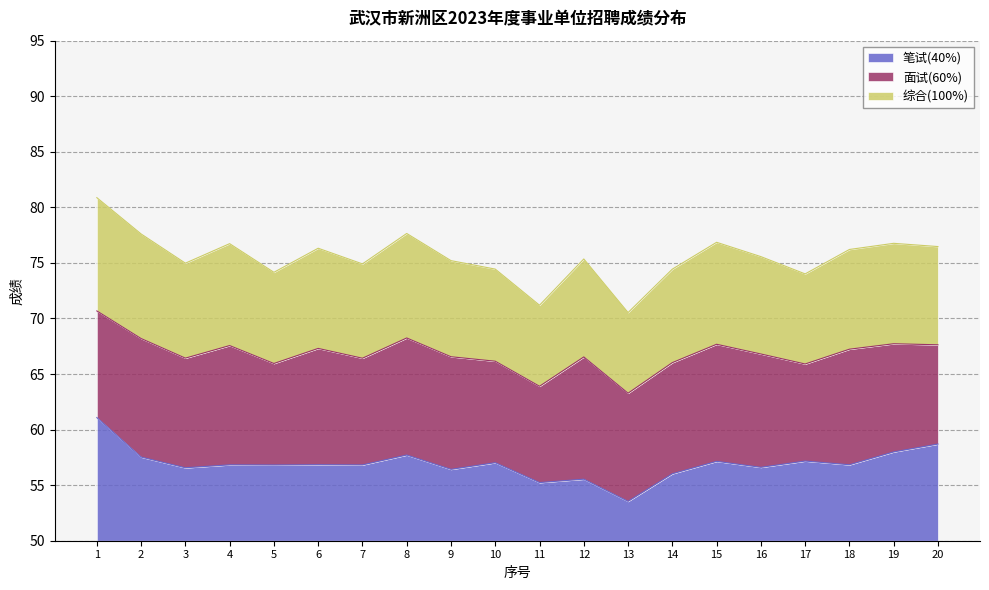

Which series has the widest spread of values?

综合(100%)